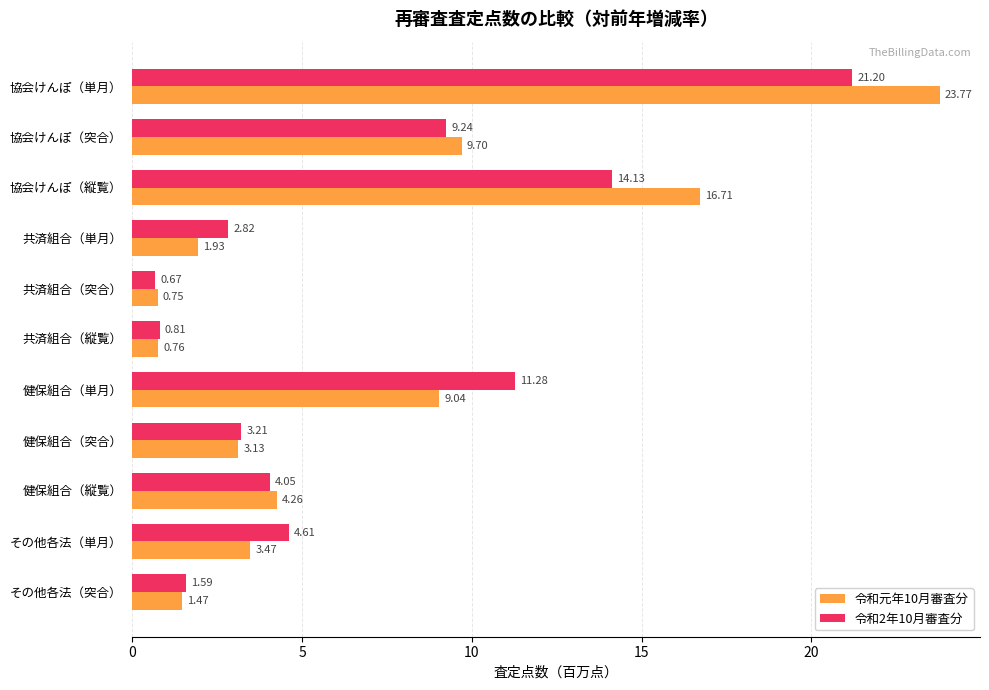

Which series has the widest spread of values?

令和元年10月審査分